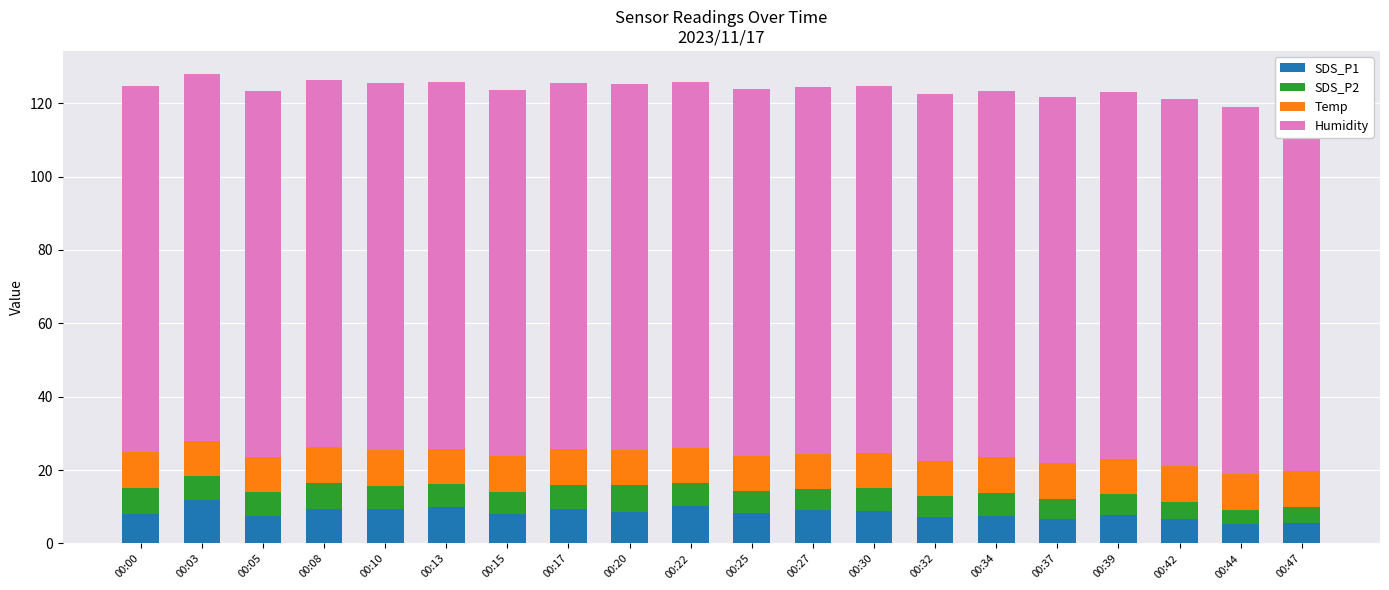

Reading left to right, extract all data points from this chart.

SDS_P1: 00:00=8.0	00:03=11.7	00:05=7.6	00:08=9.5	00:10=9.5	00:13=10.0	00:15=8.1	00:17=9.5	00:20=8.7	00:22=10.2	00:25=8.2	00:27=9.2	00:30=8.7	00:32=7.3	00:34=7.4	00:37=6.6	00:39=7.9	00:42=6.7	00:44=5.4	00:47=5.5
SDS_P2: 00:00=7.2	00:03=6.6	00:05=6.3	00:08=7.0	00:10=6.2	00:13=6.3	00:15=6.0	00:17=6.6	00:20=7.1	00:22=6.2	00:25=6.1	00:27=5.7	00:30=6.3	00:32=5.6	00:34=6.4	00:37=5.5	00:39=5.5	00:42=4.7	00:44=3.7	00:47=4.5
Temp: 00:00=9.6	00:03=9.6	00:05=9.6	00:08=9.8	00:10=9.8	00:13=9.6	00:15=9.6	00:17=9.6	00:20=9.6	00:22=9.6	00:25=9.6	00:27=9.6	00:30=9.6	00:32=9.6	00:34=9.7	00:37=9.7	00:39=9.7	00:42=9.7	00:44=9.8	00:47=9.7
Humidity: 00:00=99.9	00:03=99.9	00:05=99.9	00:08=99.9	00:10=99.9	00:13=99.9	00:15=99.9	00:17=99.9	00:20=99.9	00:22=99.9	00:25=99.9	00:27=99.9	00:30=99.9	00:32=99.9	00:34=99.9	00:37=99.9	00:39=99.9	00:42=99.9	00:44=99.9	00:47=99.9